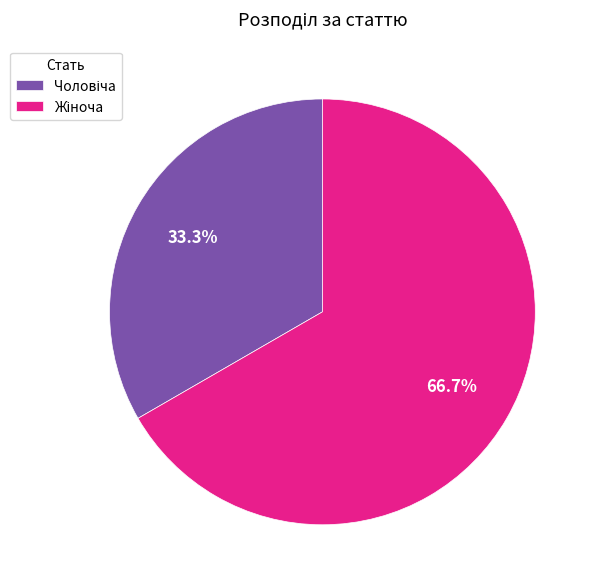

To the nearest percent, what is the average slice percentage?

50%